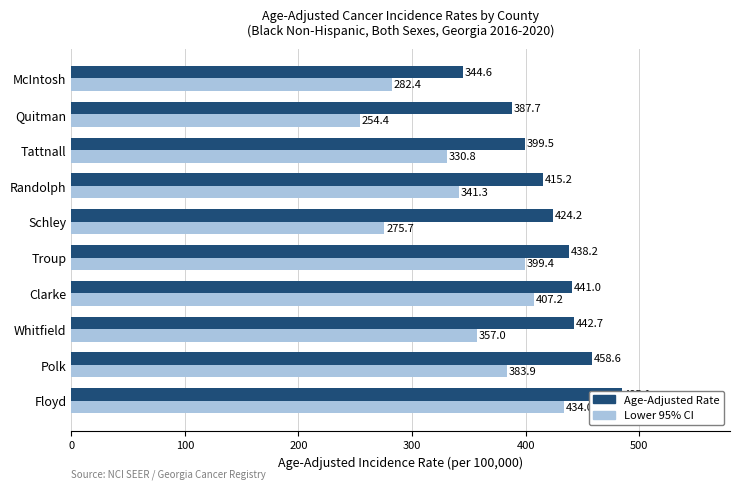

Reading left to right, list all the values displayed in this chart.

Age-Adjusted Rate: 485.1	458.6	442.7	441.0	438.2	424.2	415.2	399.5	387.7	344.6
Lower 95% CI: 434.0	383.9	357.0	407.2	399.4	275.7	341.3	330.8	254.4	282.4